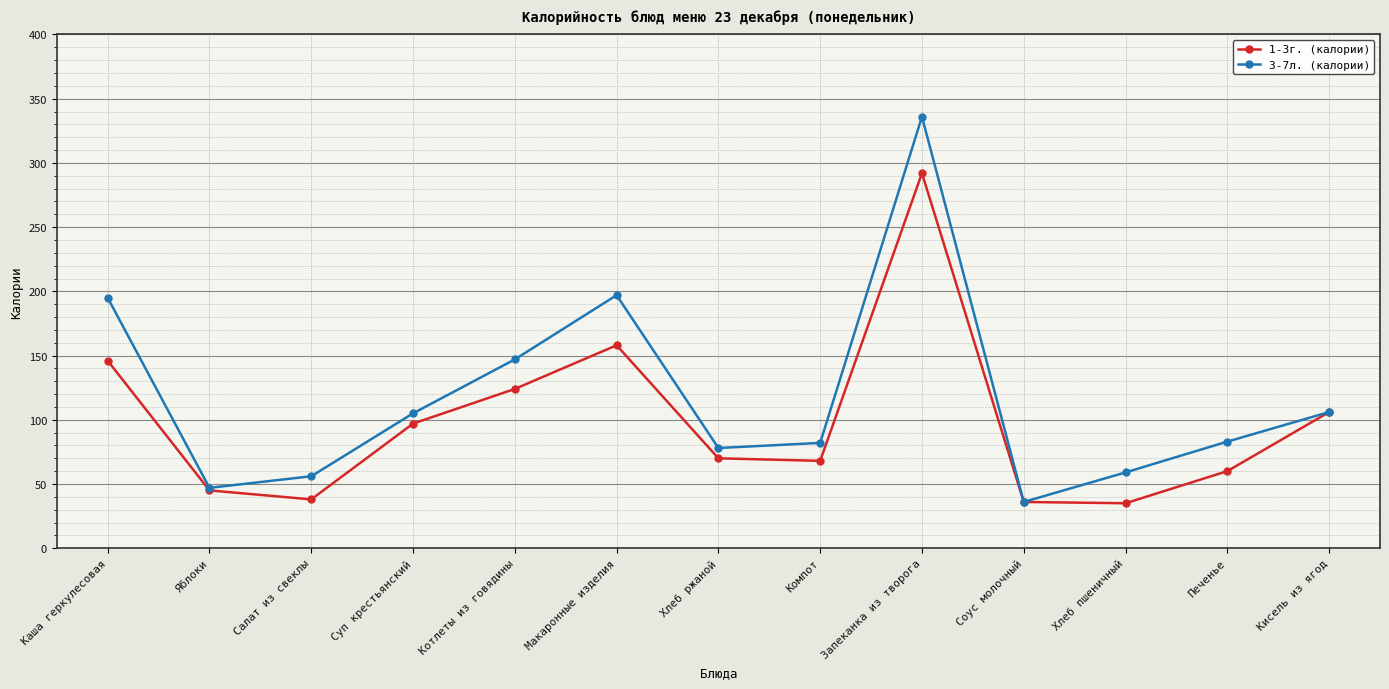

What position from the right is Котлеты из говядины?

9